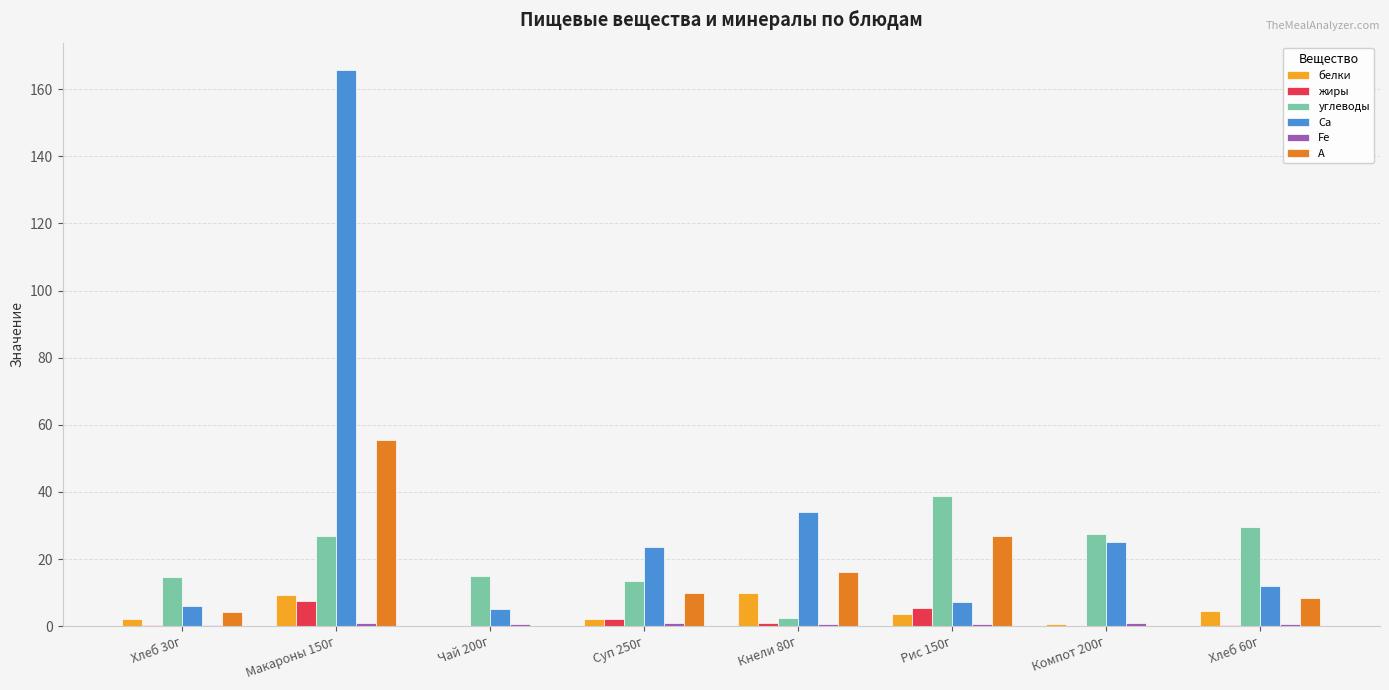

What is the spread (max minus min) of values at Рис 150г?

38.3